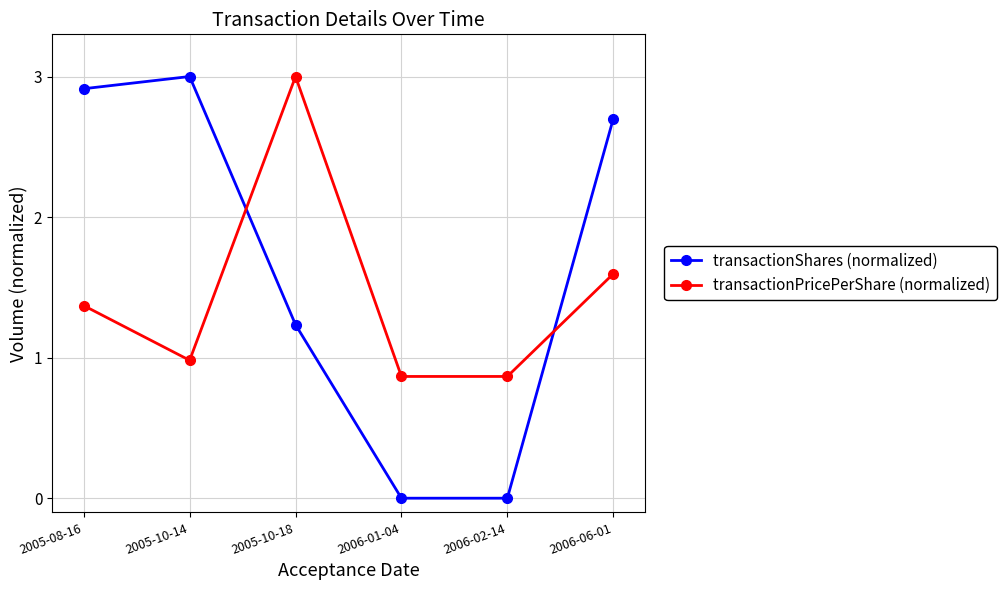

Which series changed the most between 2005-08-16 and 2006-01-04?

transactionShares (normalized)